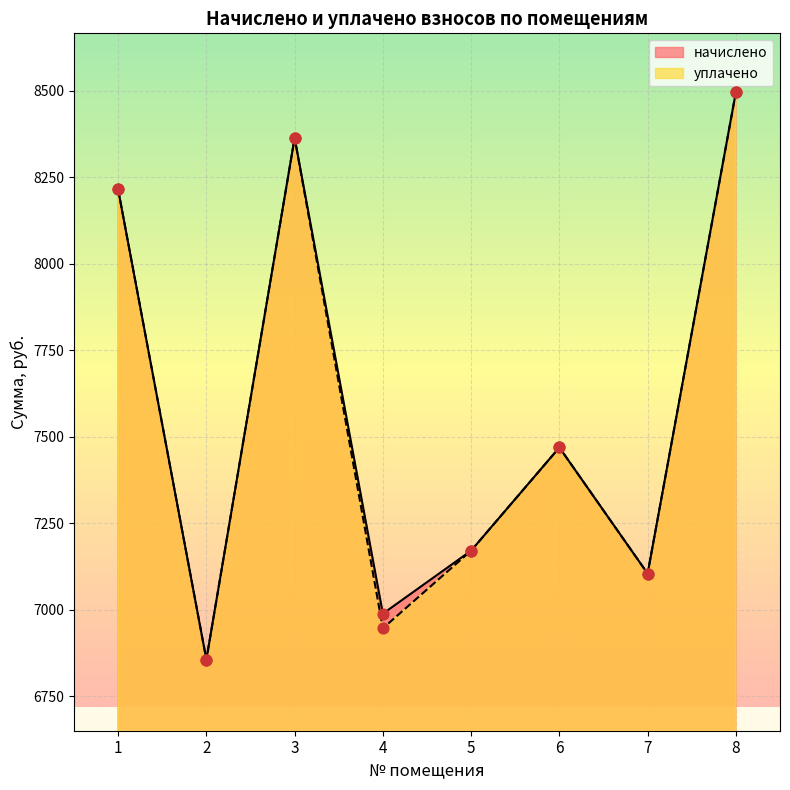

Which series reaches the minimum Y coordinate?

начислено